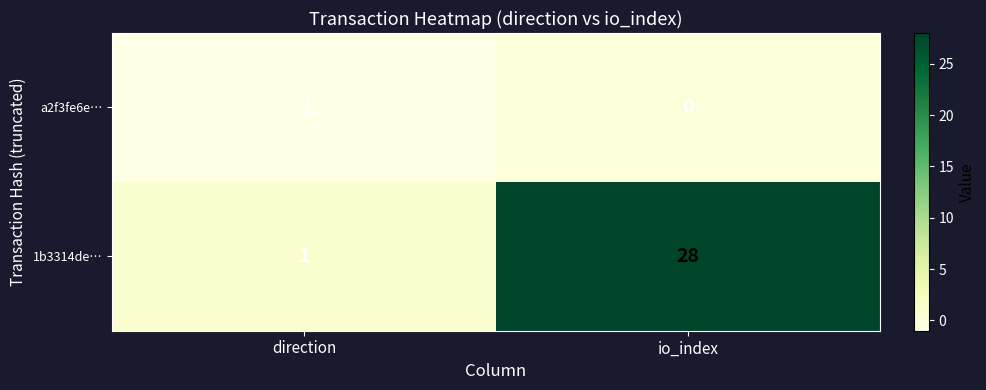

Rank the series by their maximum value, from highest to lowest.

1b3314de…, a2f3fe6e…